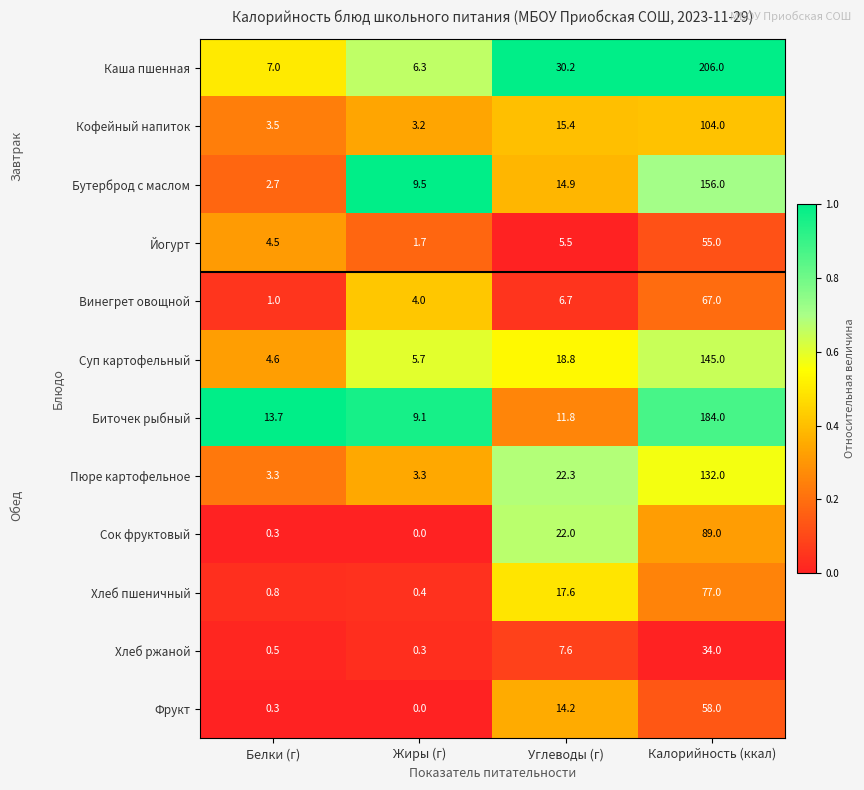

Is it true that Хлеб пшеничный equals 17.6 at Углеводы (г)?

True